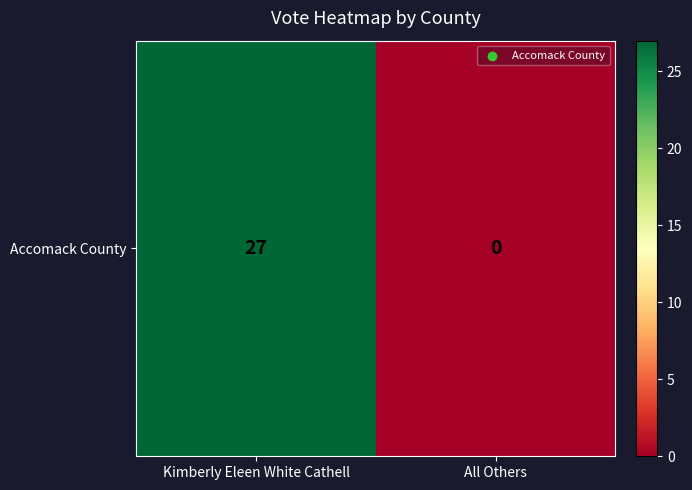

Count the values in the range 0 to 27.

2